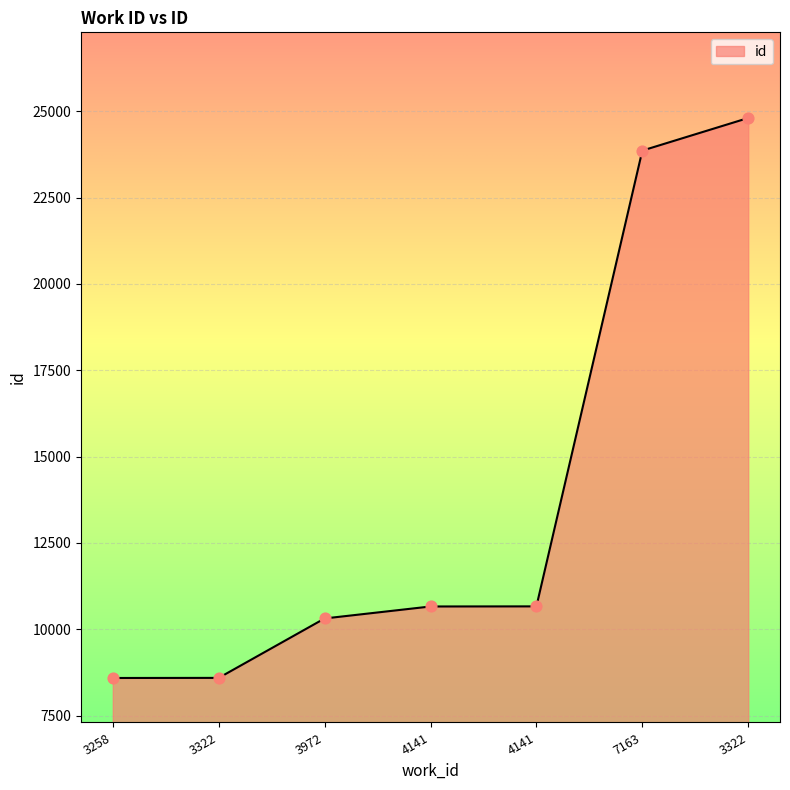

What is the ratio of the value at 3322 to the value at 4141?

0.8